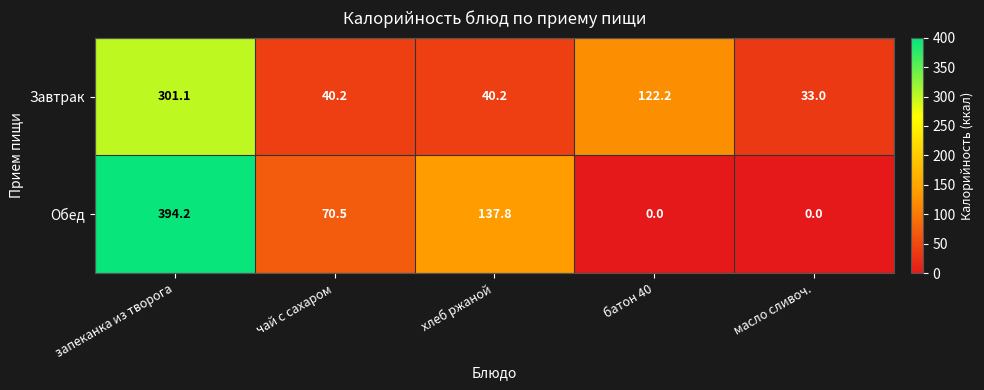

At how many categories does at least one series exceed 382?

1